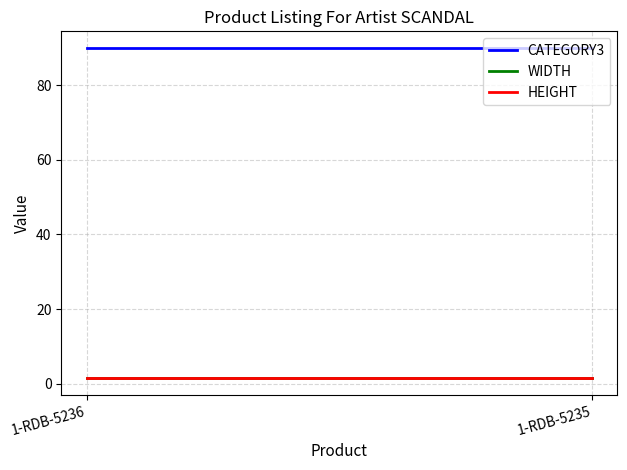

Count the number of categories in the chart.

2